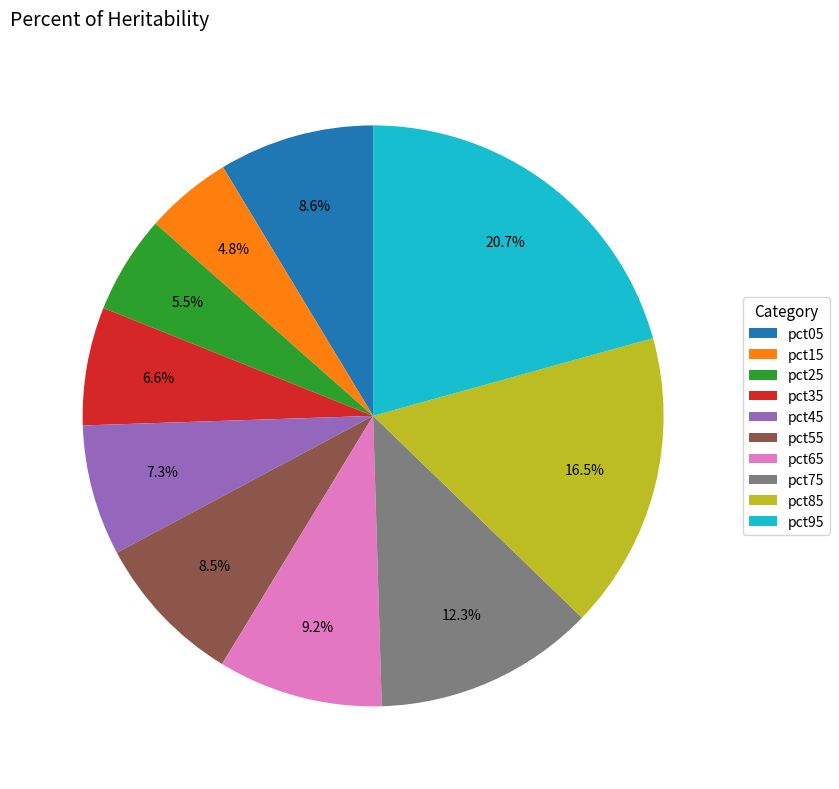

Do pct35 and pct45 together represent more than half of the pie?

No